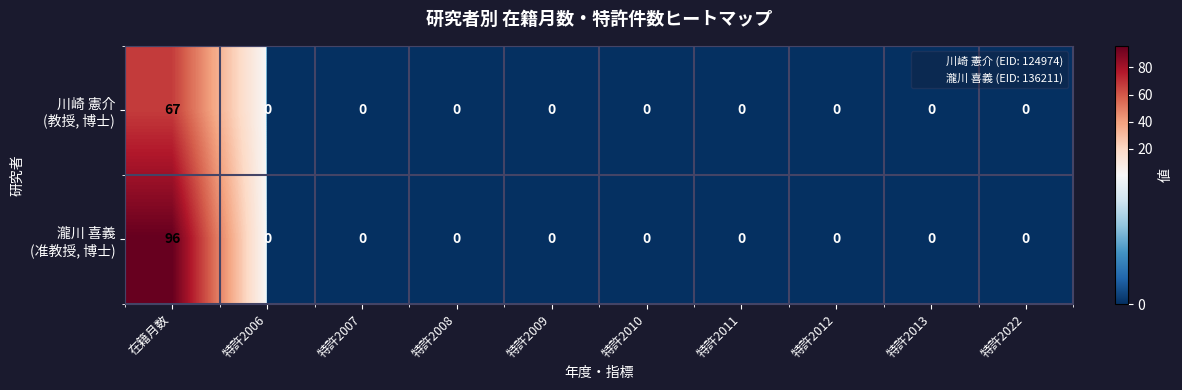

What is the maximum value shown in the chart?

96